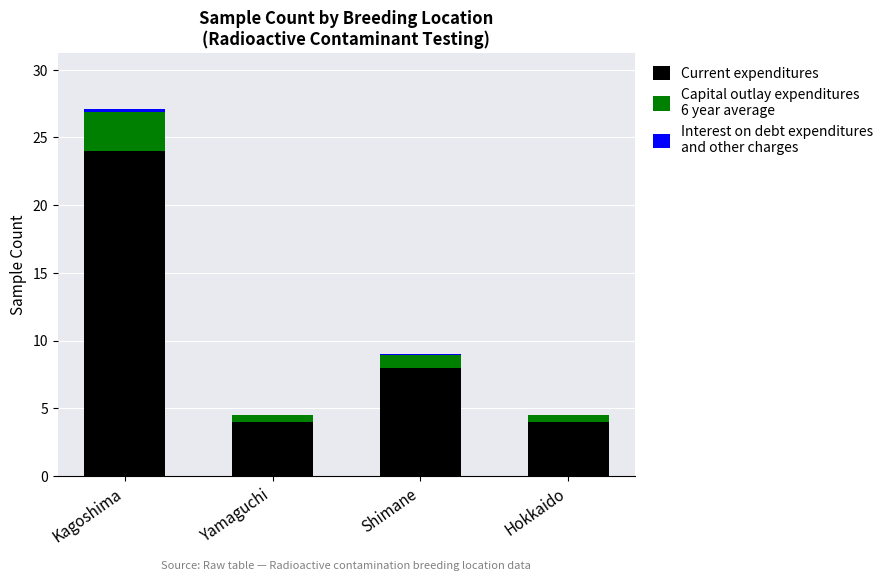

At which category is the sum across all series the highest?

Kagoshima